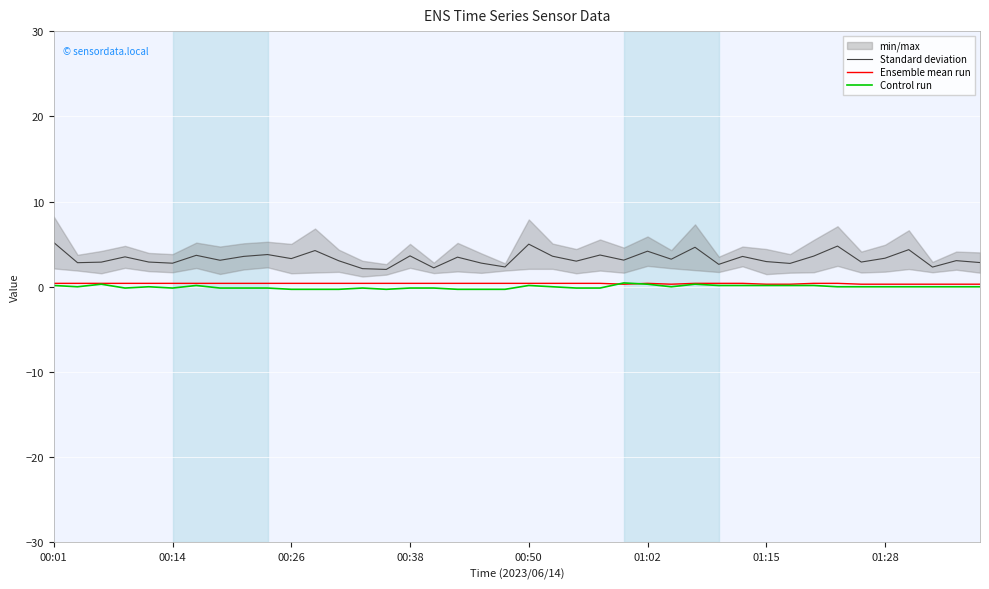

True or false: Control run has more than 0 points higher than both neighbors.

True